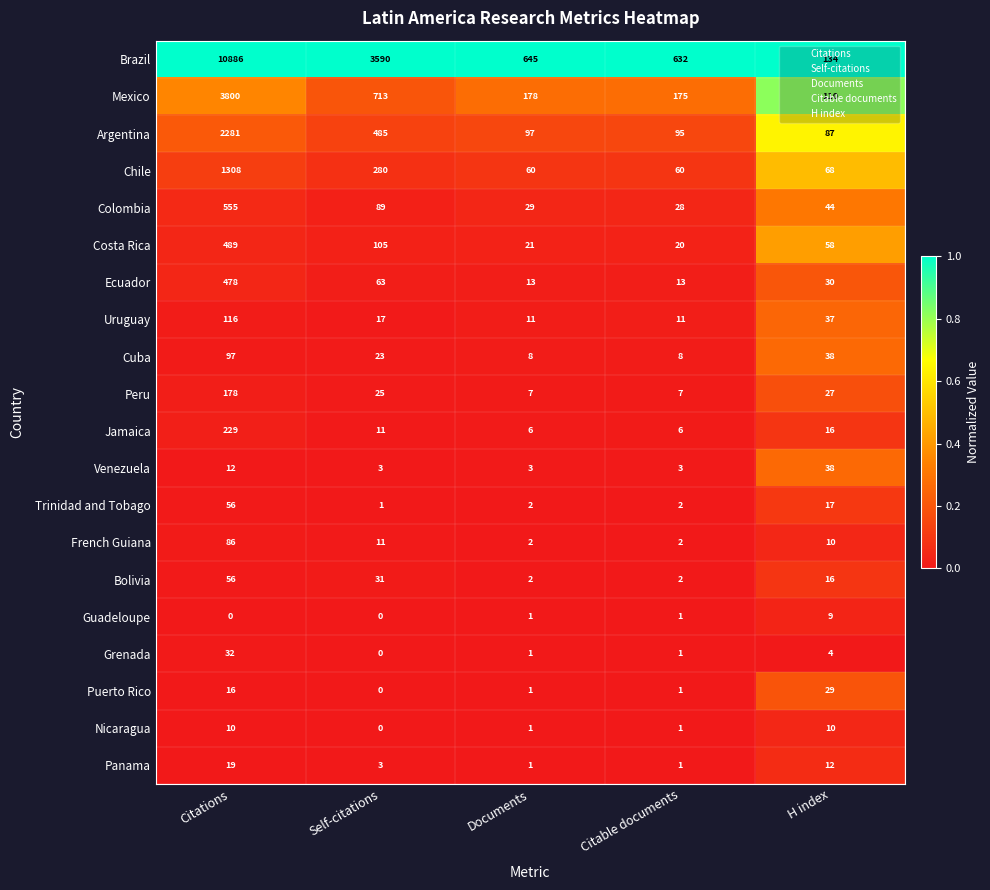

Between Citations and Documents, which series saw the biggest shift?

Brazil